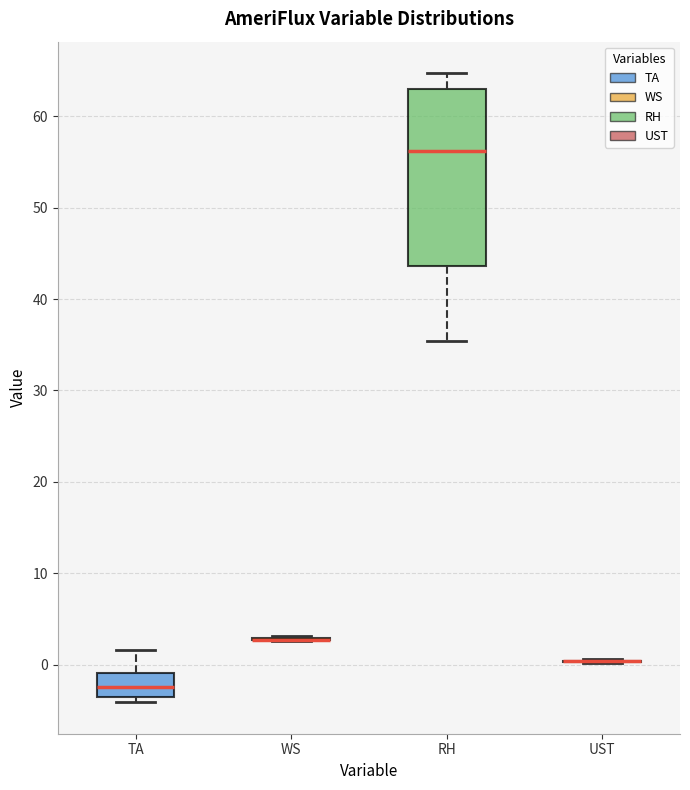

Where does the median line of the box for TA sit on the y-axis? The values are not printed on the chart, so give them approximately, as read against the axis.

-2